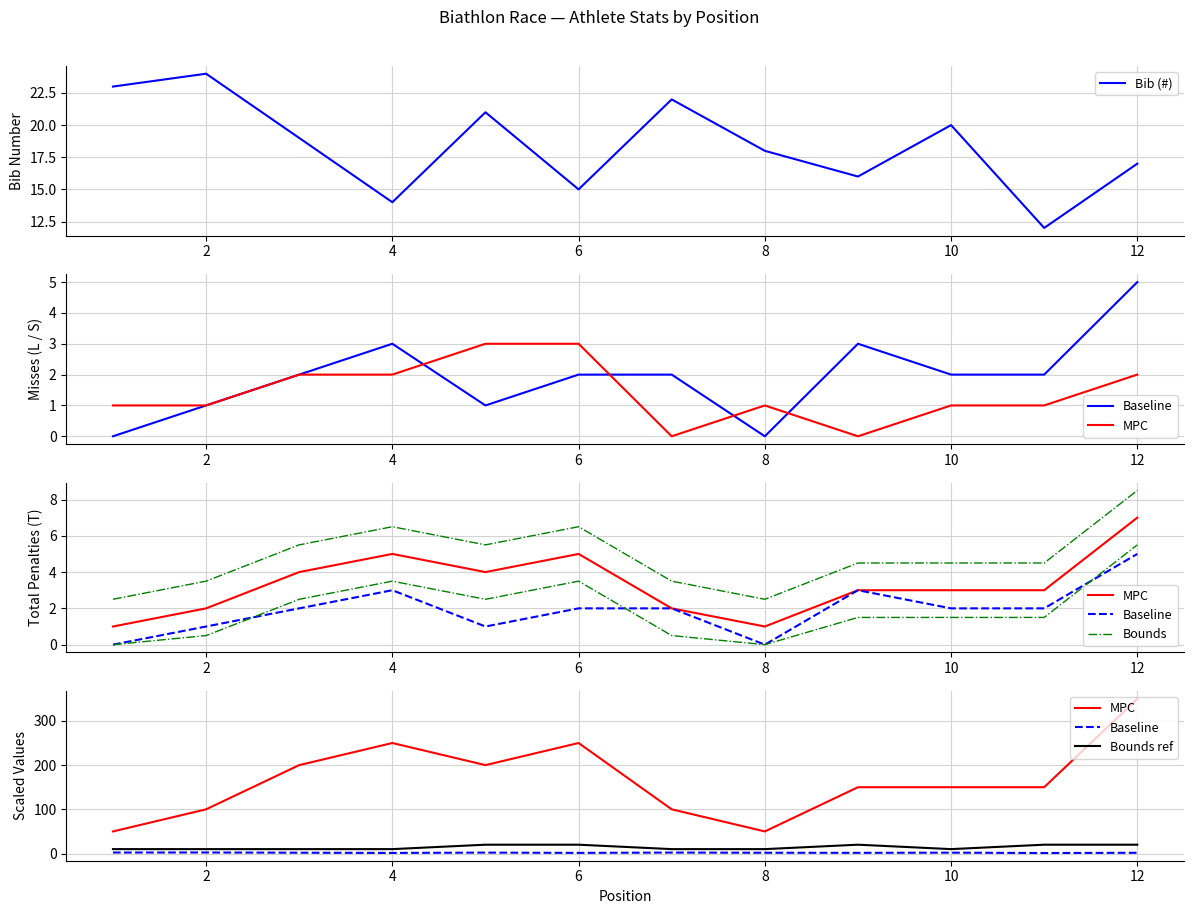

True or false: Bib (#) has a value of 24 at 2.

True